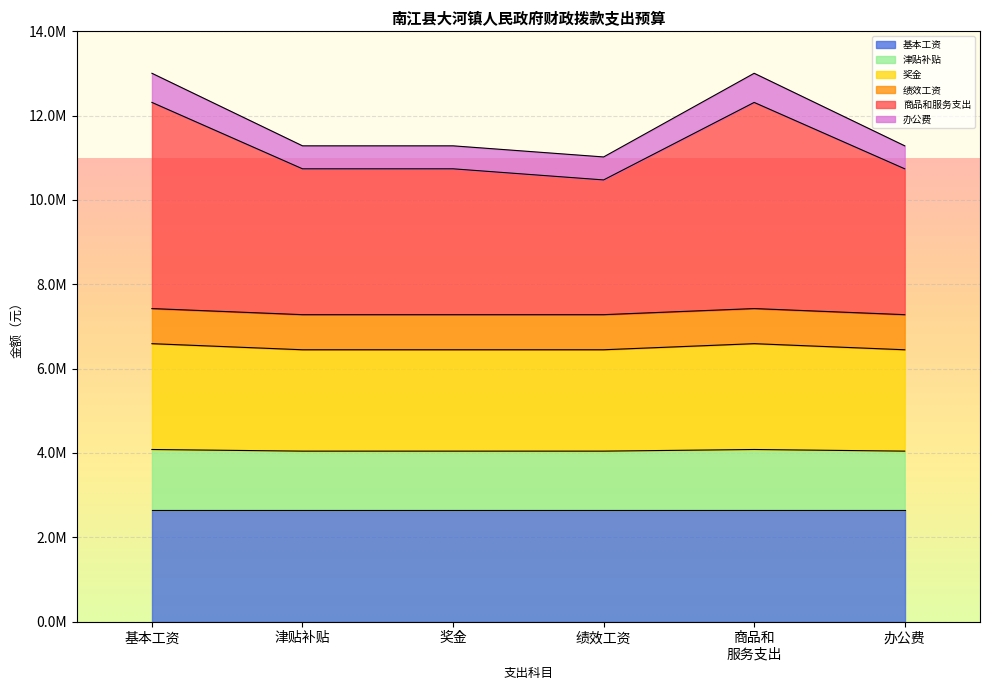

What are all the series names shown in the legend?

基本工资, 津贴补贴, 奖金, 绩效工资, 商品和服务支出, 办公费